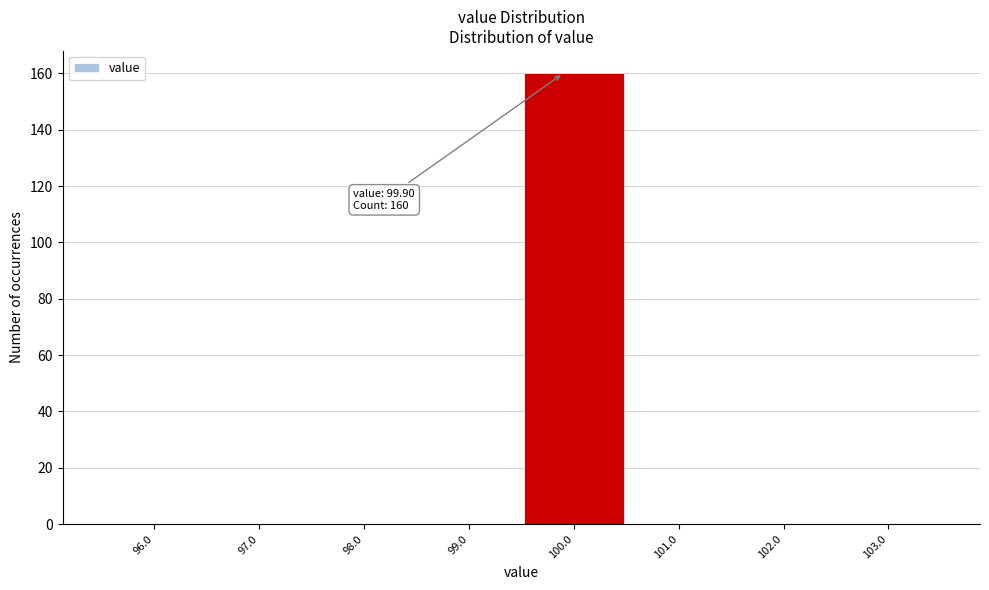

Which range on the x-axis has the tallest bar?

99.5 to 100.5